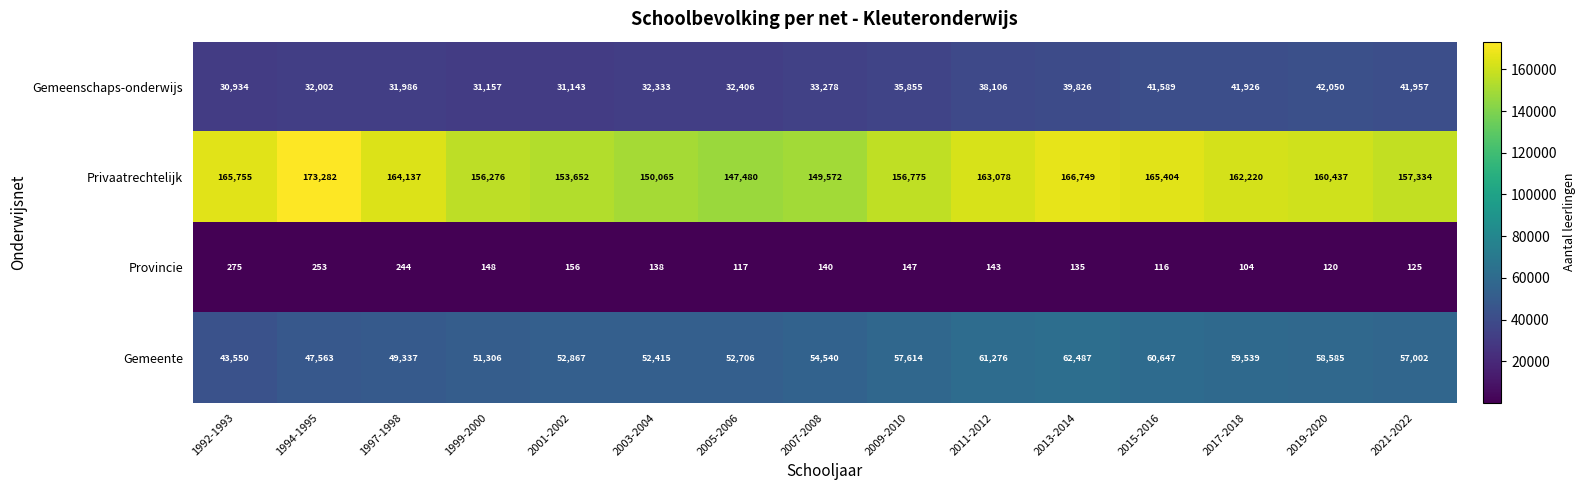

What is the minimum value shown in the chart?

104